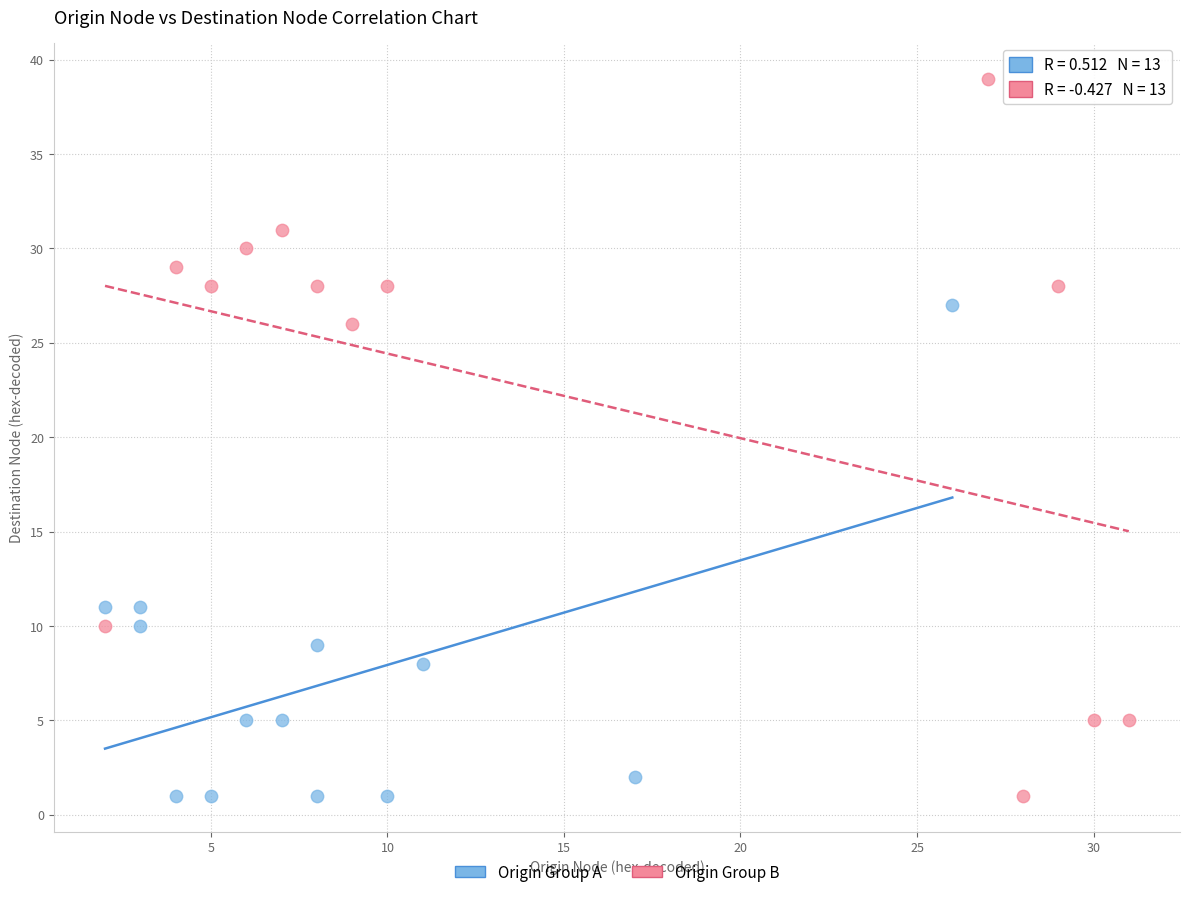

Which series has the widest spread of Y values?

Origin Group B